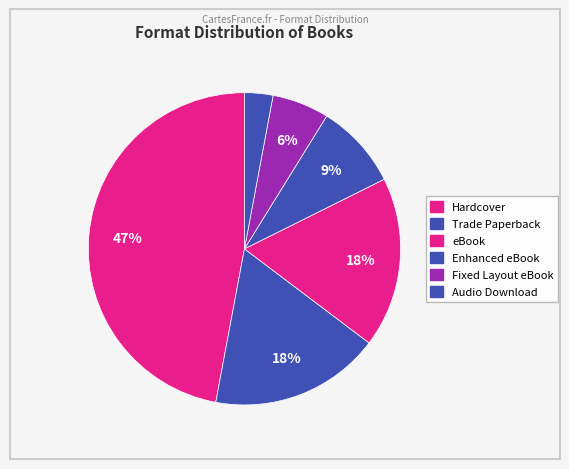

How many segments does this pie chart have?

6